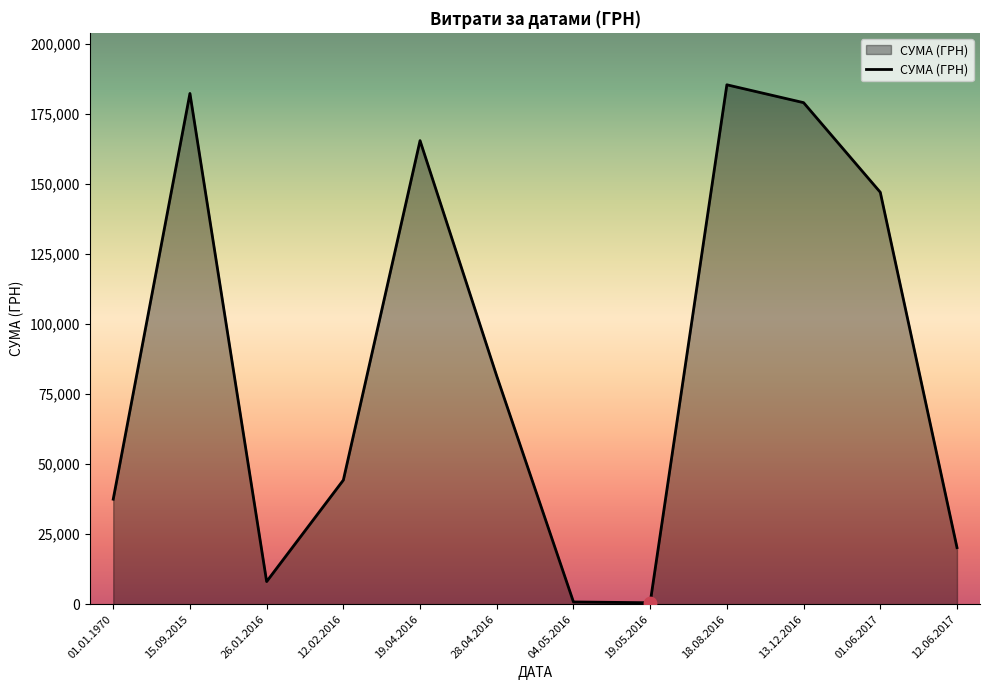

Which has a higher value, 15.09.2015 or 13.12.2016?

15.09.2015